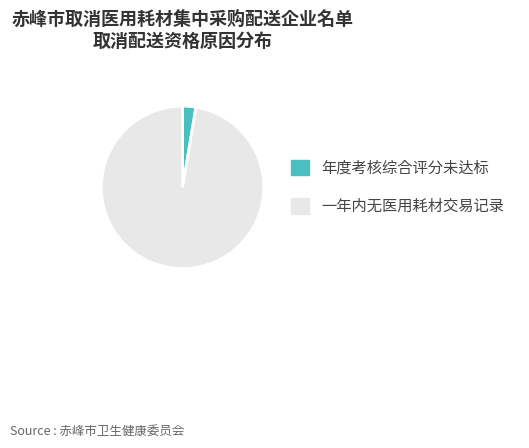

How many segments does this pie chart have?

2